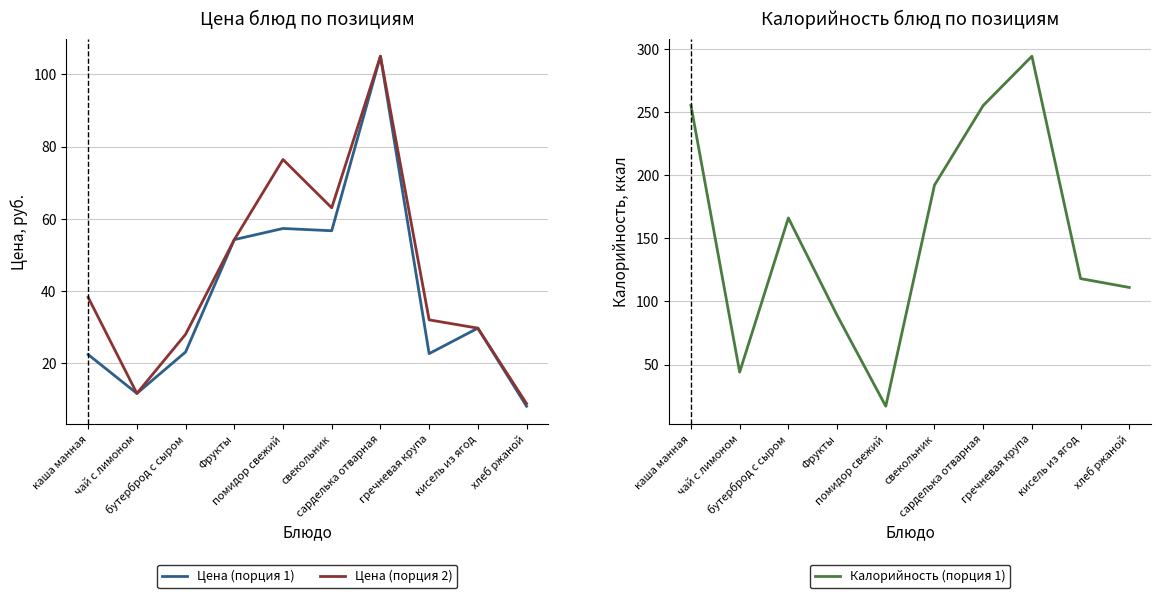

At which category does Калорийность (порция 1) reach its first local valley?

чай с лимоном